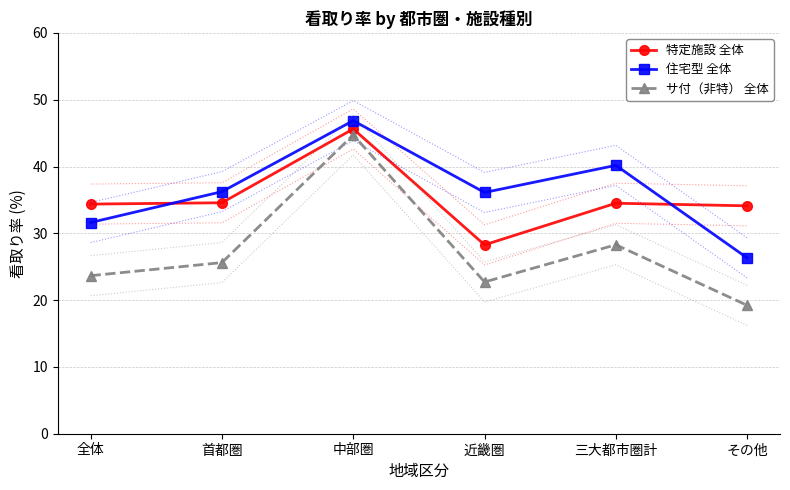

What is the value of the 住宅型 全体 point at the 5th from the left?

40.2